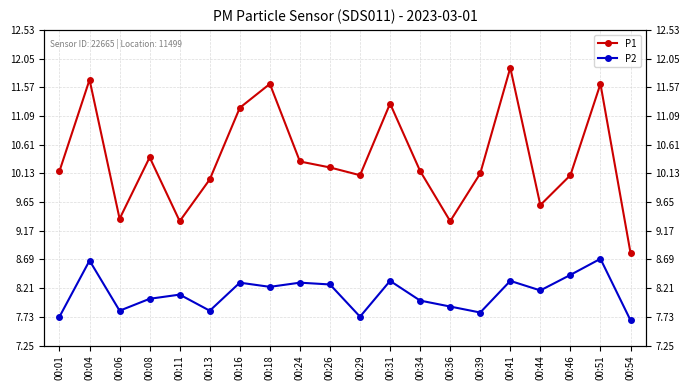

Rank the categories by P1 value from highest to lowest.

00:41, 00:04, 00:18, 00:51, 00:31, 00:16, 00:08, 00:24, 00:26, 00:01, 00:34, 00:39, 00:29, 00:46, 00:13, 00:44, 00:06, 00:11, 00:36, 00:54